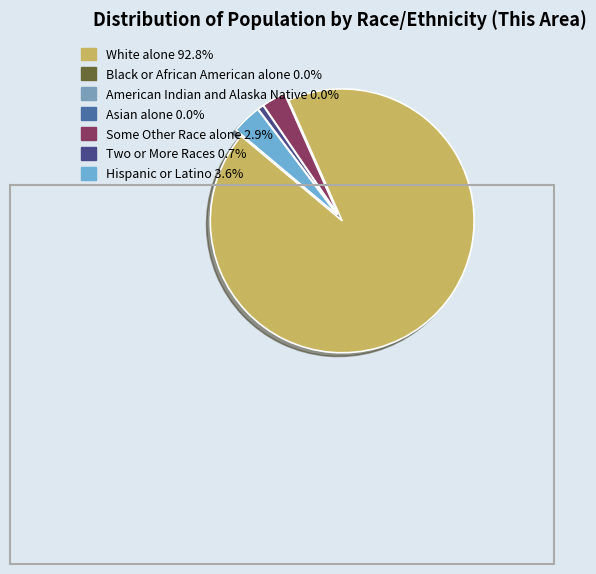

Which slice is the smallest?

Black or African American alone